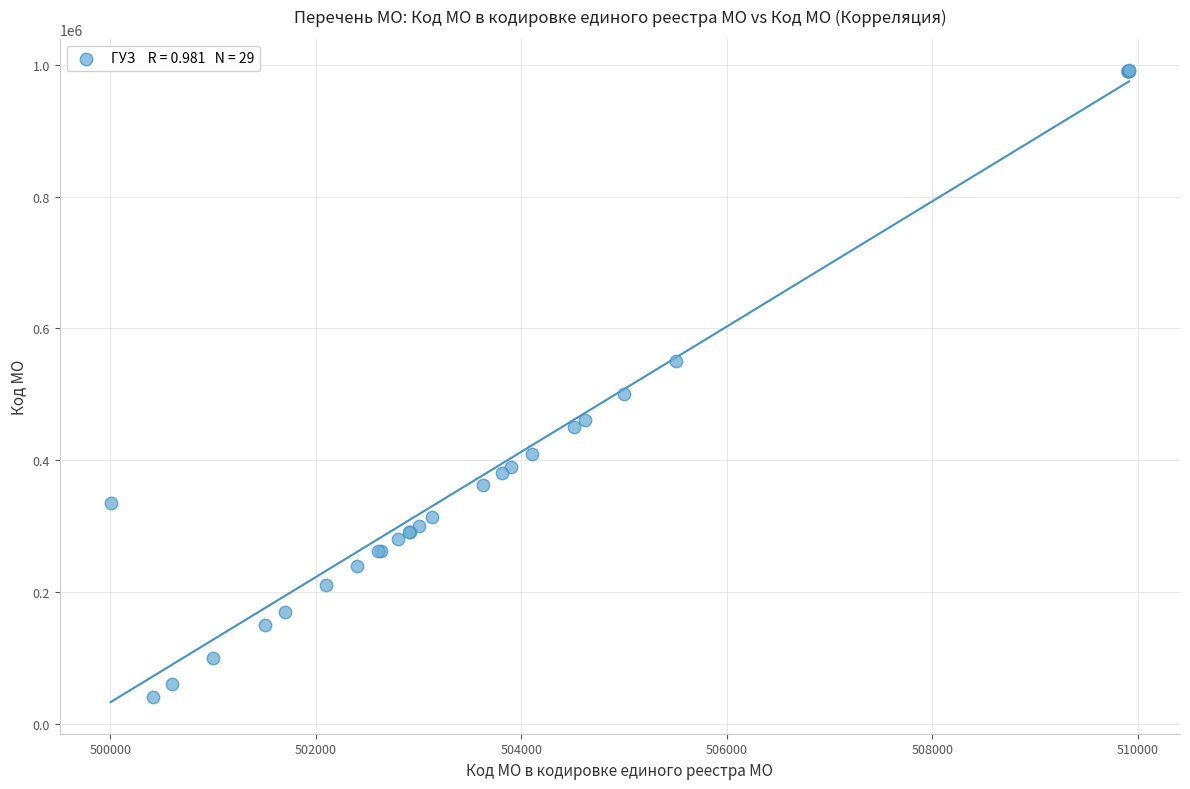

What Y value in the scatter plot is closest to 516451?

500101